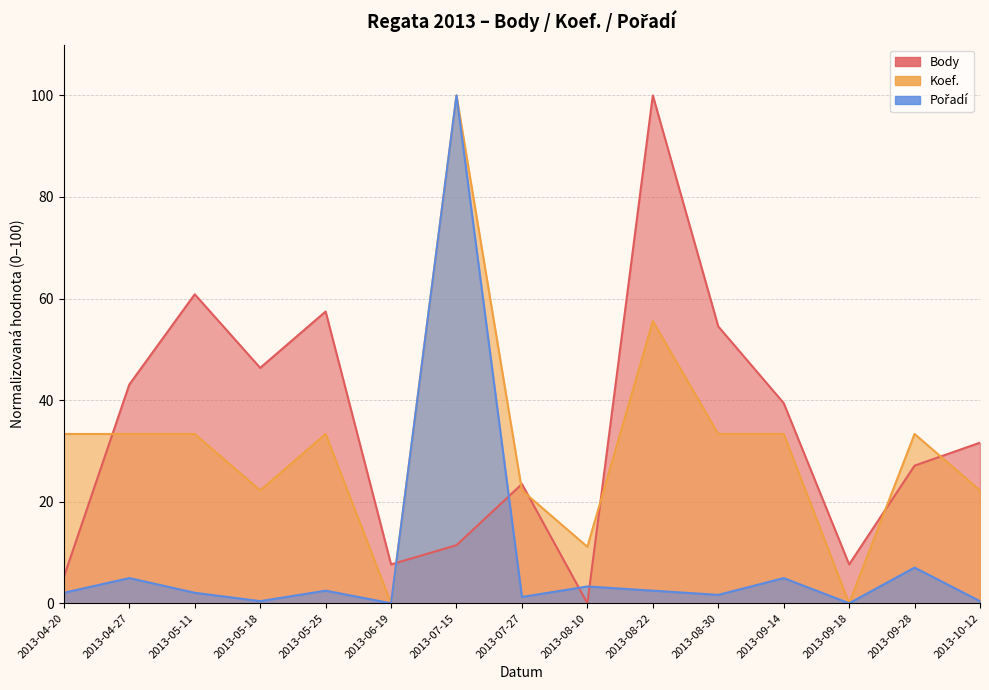

True or false: Koef. has more than 2 interior local peaks.

True